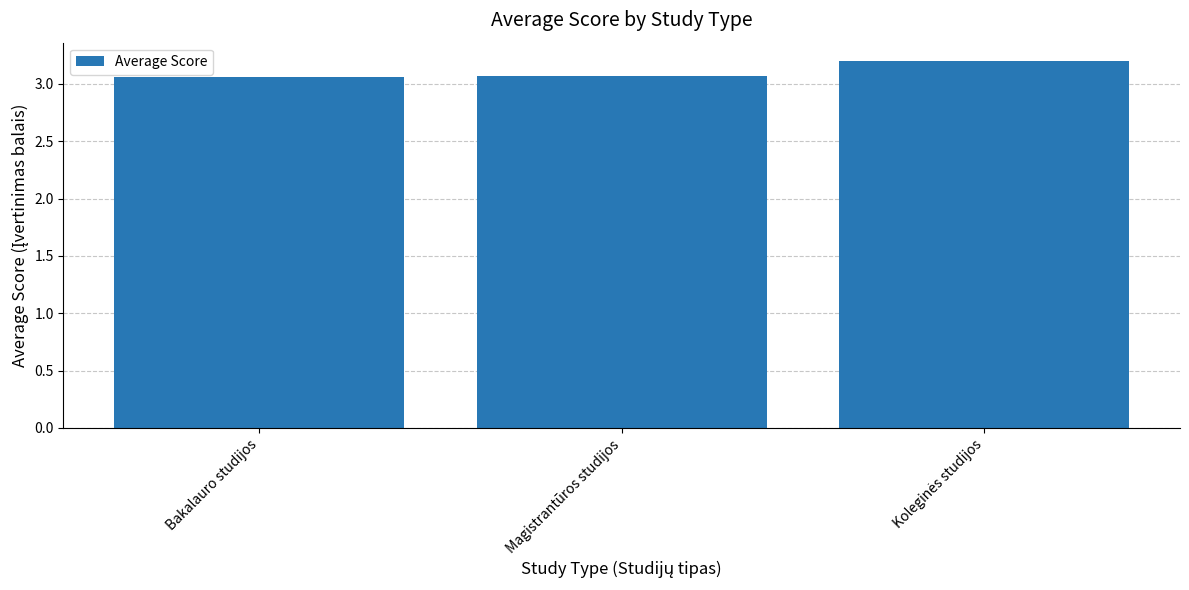

What is the label of the 3rd bar from the right?

Bakalauro studijos